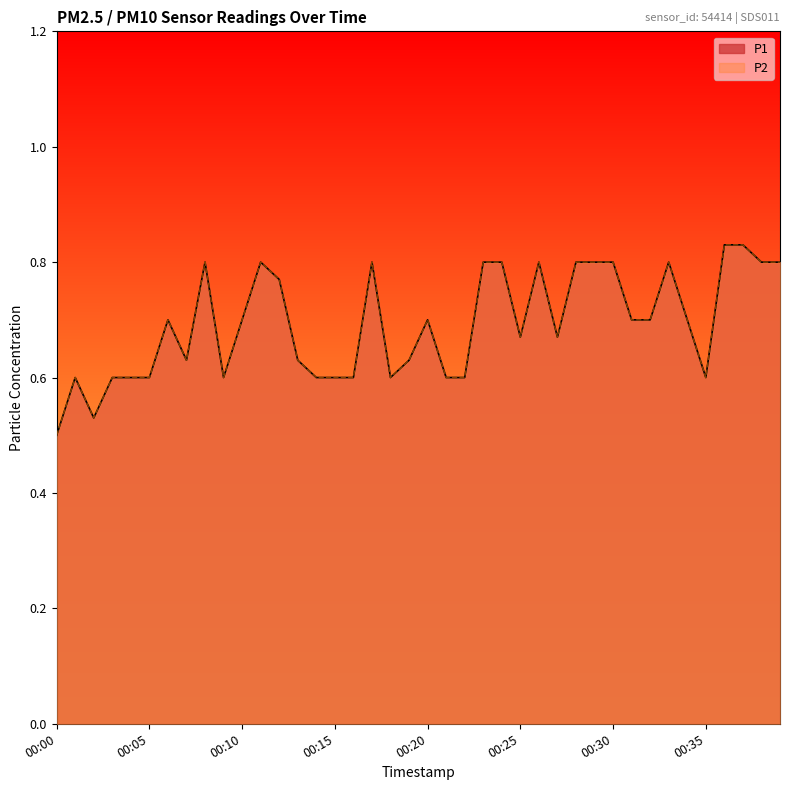

What is the average value of the P1 series?

0.7